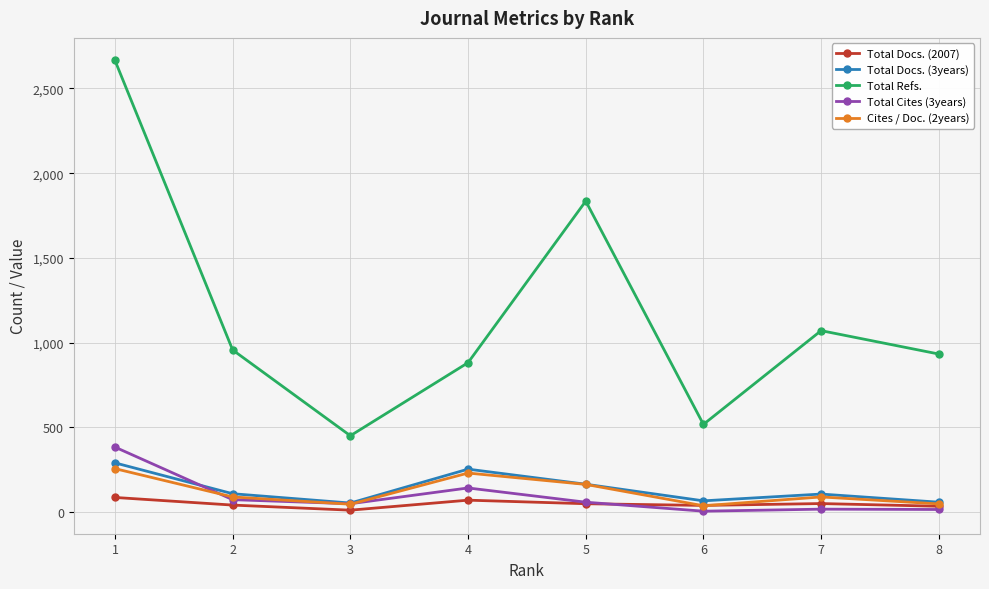

True or false: Total Refs. and Total Docs. (3years) cross at least once.

False